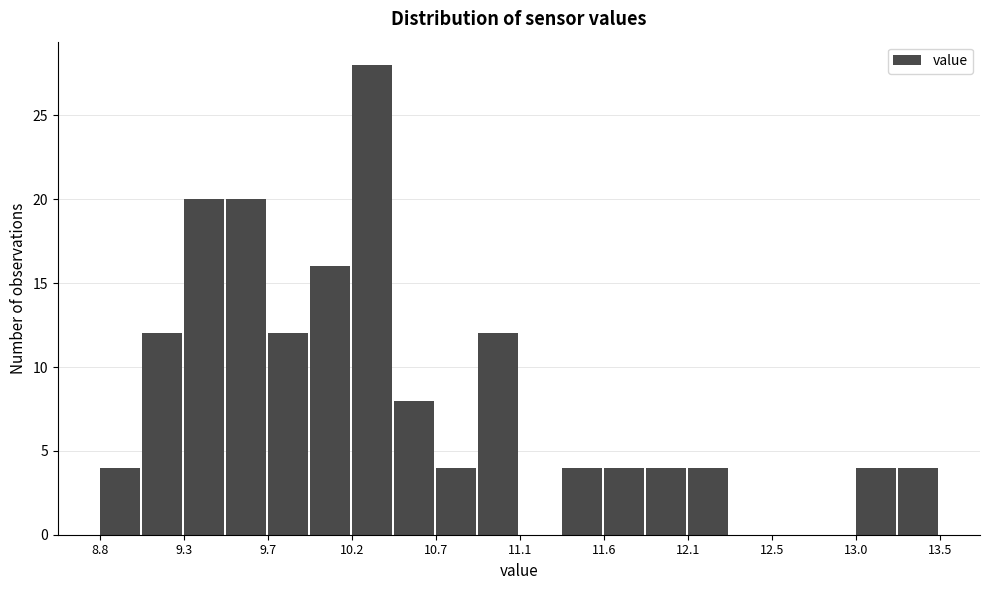

Reading left to right, list every bar in this chart as the range it spans on the x-axis followed by its height. Neither the bar edges nor the heights are printed on the chart, so give them approximately, as read against the axes.

8.80 to 9.05: 4
9.05 to 9.25: 12
9.25 to 9.50: 20
9.50 to 9.75: 20
9.75 to 9.95: 12
9.95 to 10.20: 16
10.20 to 10.45: 28
10.45 to 10.65: 8
10.65 to 10.90: 4
10.90 to 11.15: 12
11.15 to 11.35: 0
11.35 to 11.60: 4
11.60 to 11.85: 4
11.85 to 12.05: 4
12.05 to 12.30: 4
12.30 to 12.55: 0
12.55 to 12.75: 0
12.75 to 13.00: 0
13.00 to 13.25: 4
13.25 to 13.45: 4